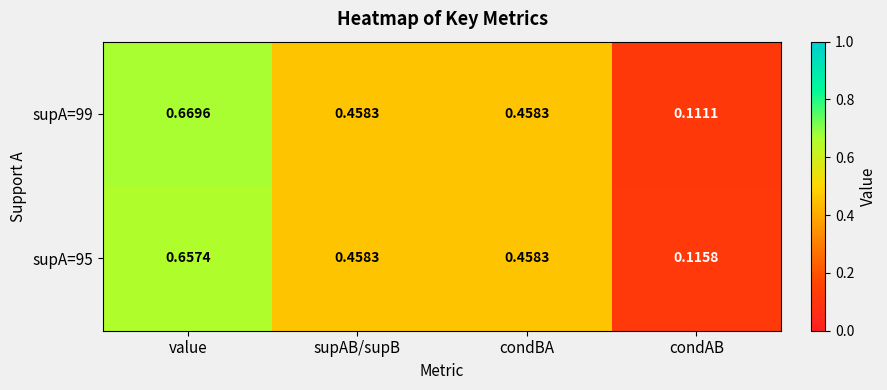

At which category is the sum across all series the highest?

value